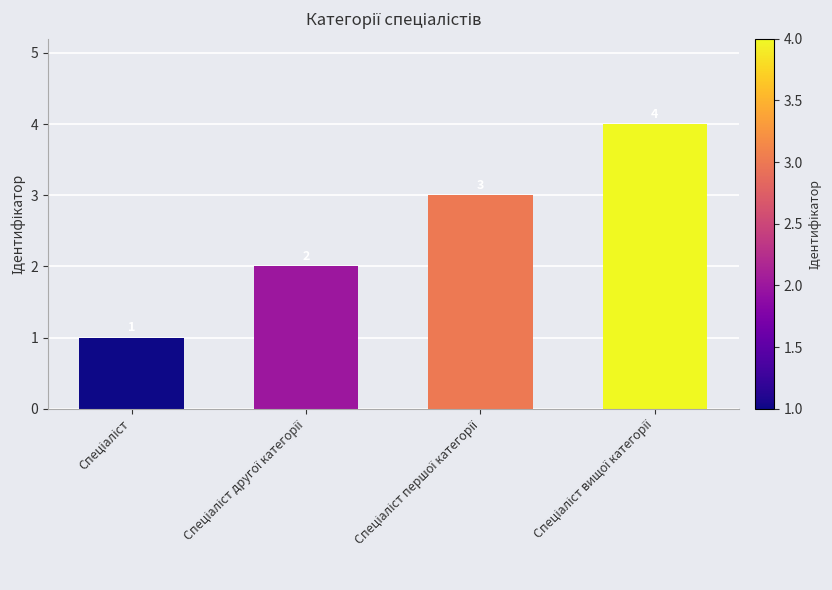

Reading right to left, list all the values displayed in this chart.

4	3	2	1